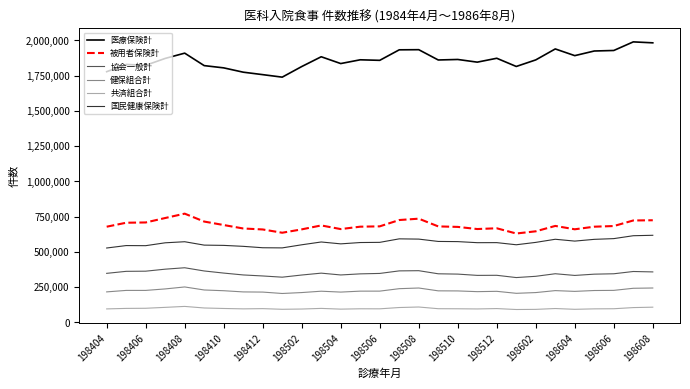

What is the maximum value shown in the chart?

1988811